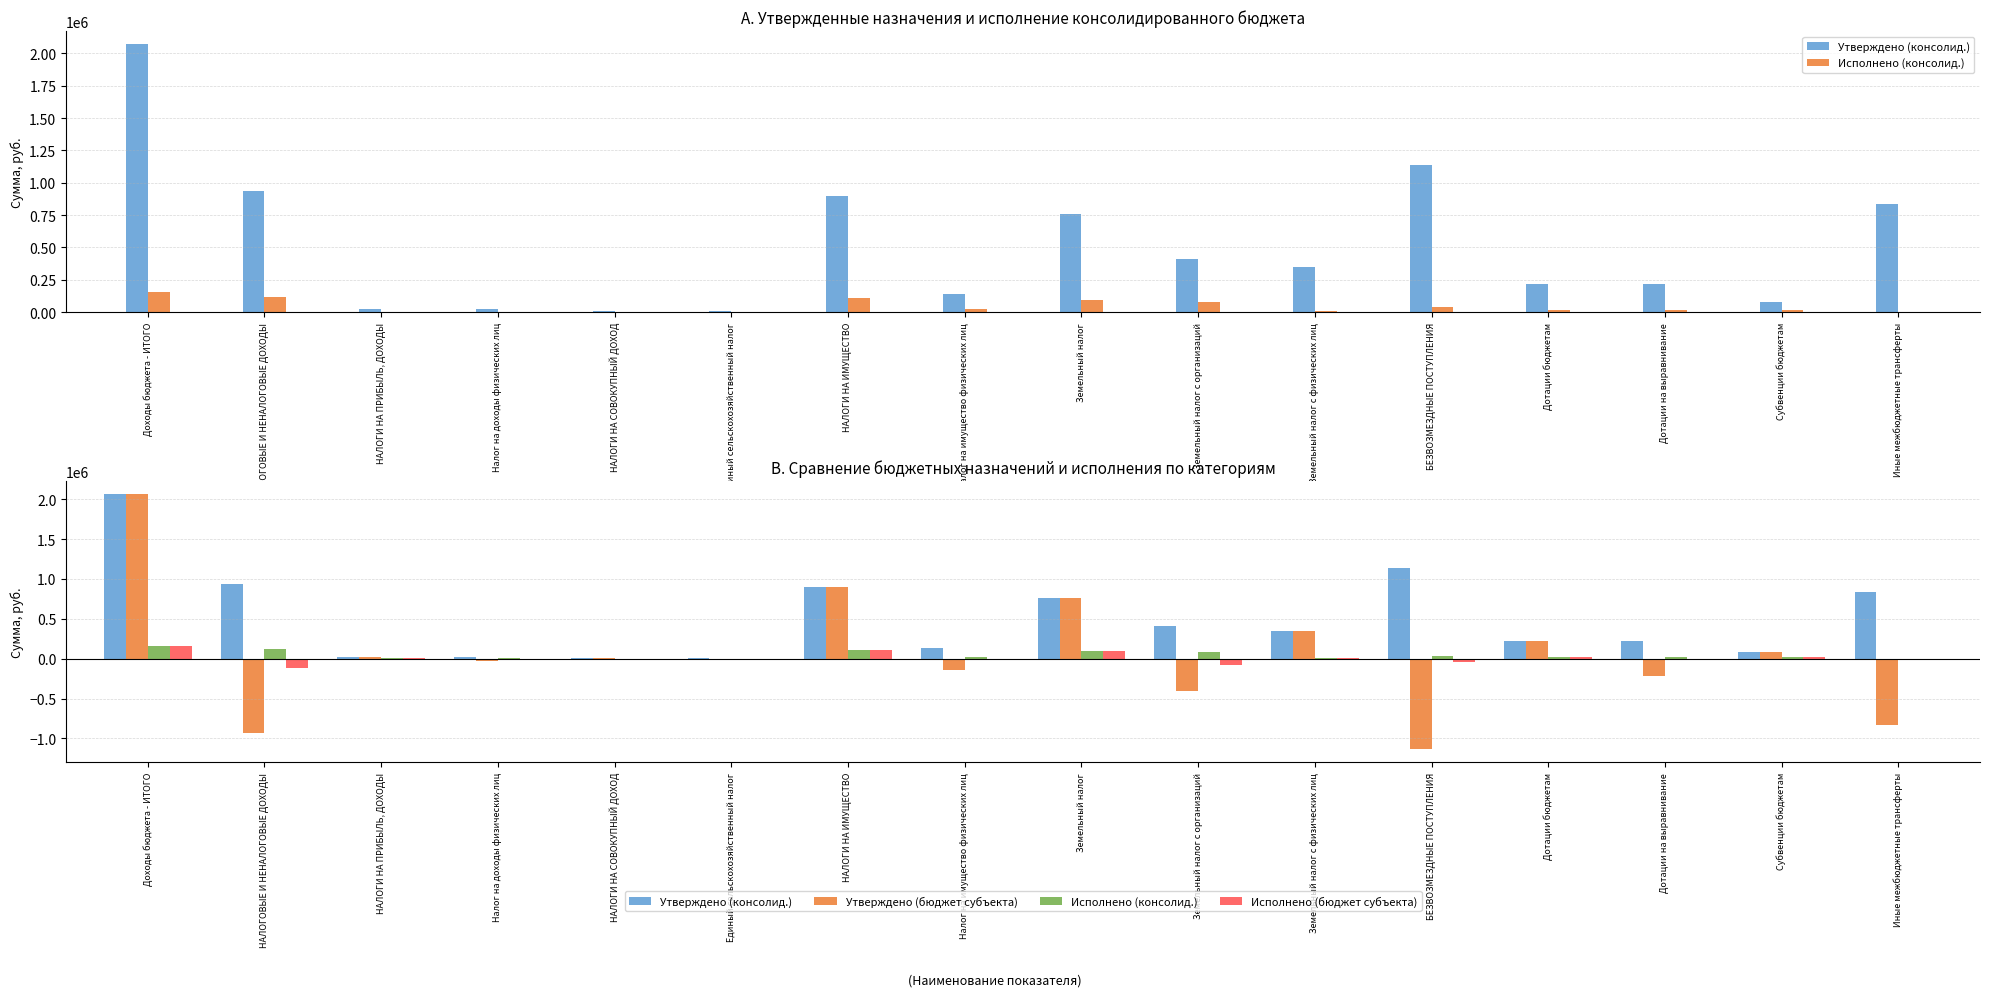

What is the minimum value shown in the chart?

-1136067.0